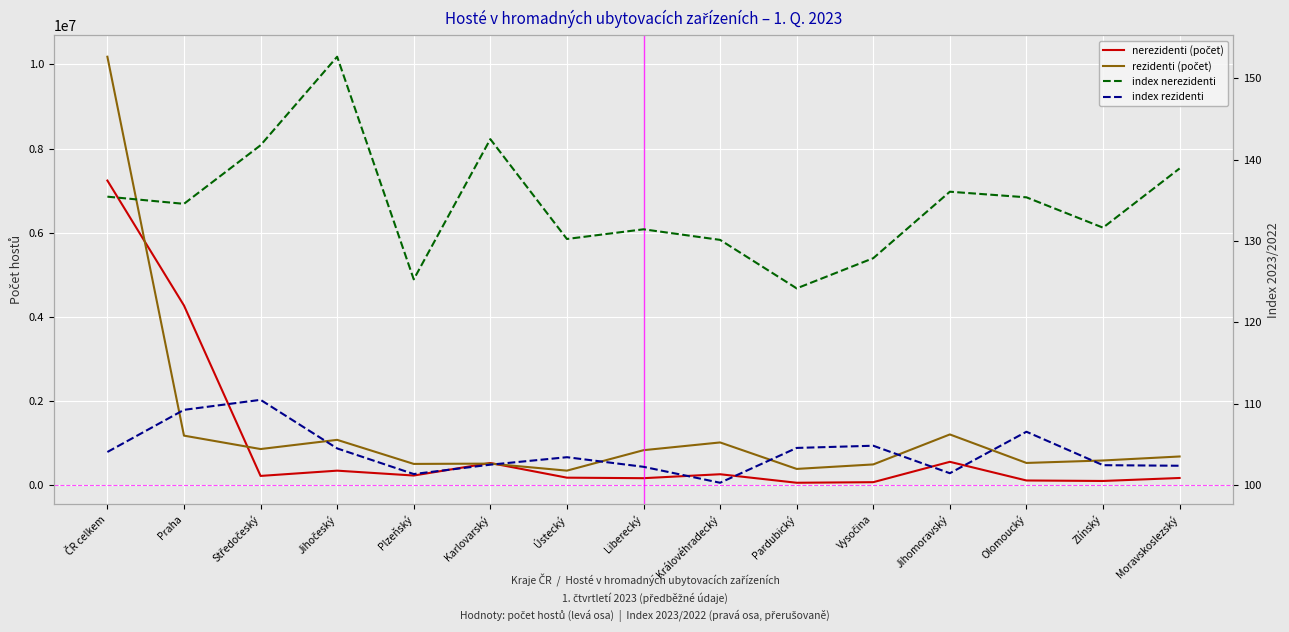

Which label corresponds to the smallest value in the chart?

Královéhradecký